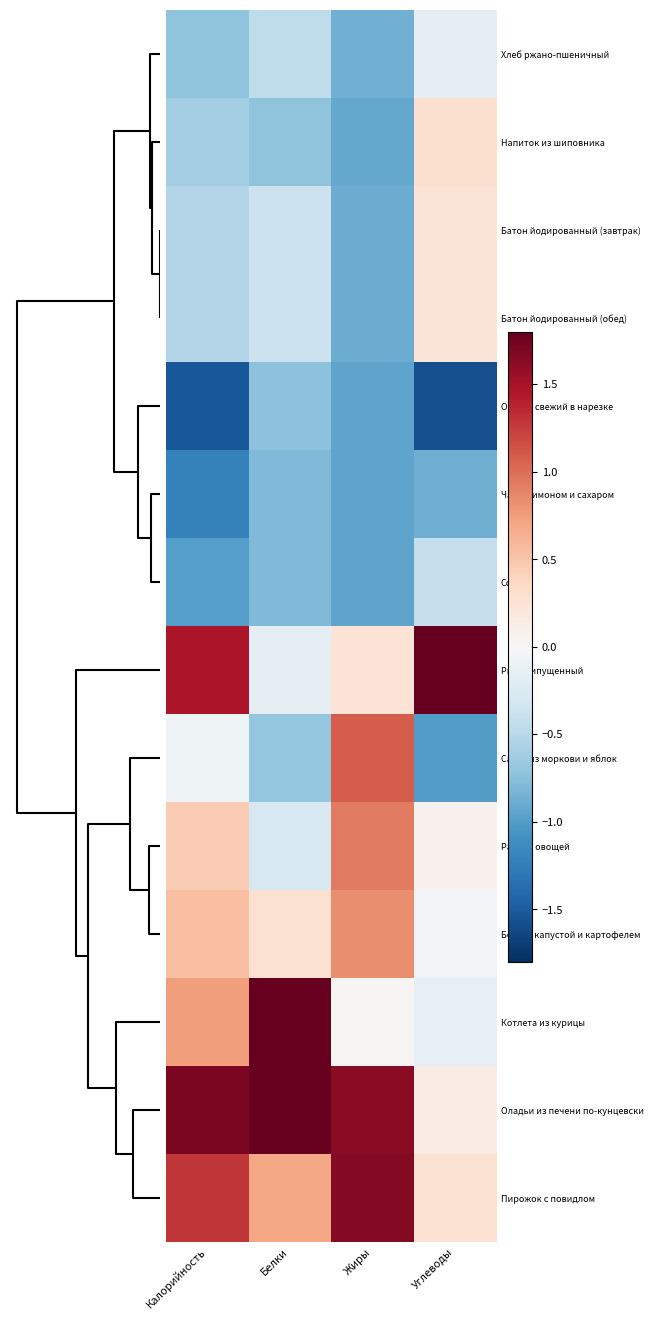

Reading left to right, what are all the values shown in this chart?

Хлеб ржано-пшеничный: Калорийность=-0.7	Белки=-0.5	Жиры=-0.9	Углеводы=-0.2
Напиток из шиповника: Калорийность=-0.6	Белки=-0.7	Жиры=-0.9	Углеводы=0.3
Батон йодированный (завтрак): Калорийность=-0.5	Белки=-0.4	Жиры=-0.9	Углеводы=0.2
Батон йодированный (обед): Калорийность=-0.5	Белки=-0.4	Жиры=-0.9	Углеводы=0.2
Огурец свежий в нарезке: Калорийность=-1.5	Белки=-0.7	Жиры=-0.9	Углеводы=-1.6
Чай с лимоном и сахаром: Калорийность=-1.2	Белки=-0.8	Жиры=-0.9	Углеводы=-0.9
Сок: Калорийность=-1.0	Белки=-0.8	Жиры=-0.9	Углеводы=-0.4
Рис припущенный: Калорийность=1.5	Белки=-0.2	Жиры=0.3	Углеводы=3.0
Салат из моркови и яблок: Калорийность=-0.1	Белки=-0.7	Жиры=1.1	Углеводы=-1.0
Рагу из овощей: Калорийность=0.5	Белки=-0.3	Жиры=0.9	Углеводы=0.1
Борщ с капустой и картофелем: Калорийность=0.5	Белки=0.3	Жиры=0.8	Углеводы=-0.0
Котлета из курицы: Калорийность=0.8	Белки=2.4	Жиры=0.0	Углеводы=-0.1
Оладьи из печени по-кунцевски: Калорийность=1.7	Белки=2.1	Жиры=1.6	Углеводы=0.1
Пирожок с повидлом: Калорийность=1.3	Белки=0.7	Жиры=1.6	Углеводы=0.3